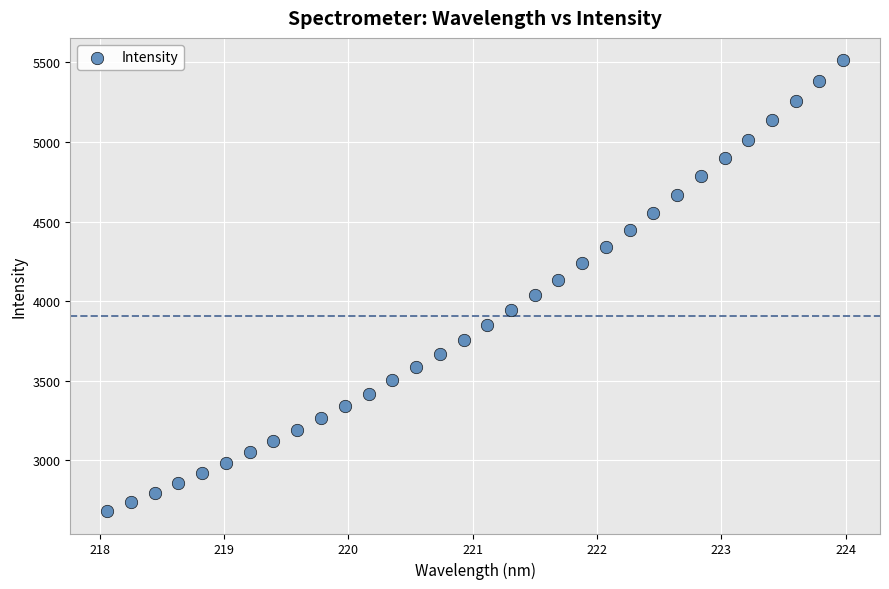

What is the range of X values (max minus min)?

5.9